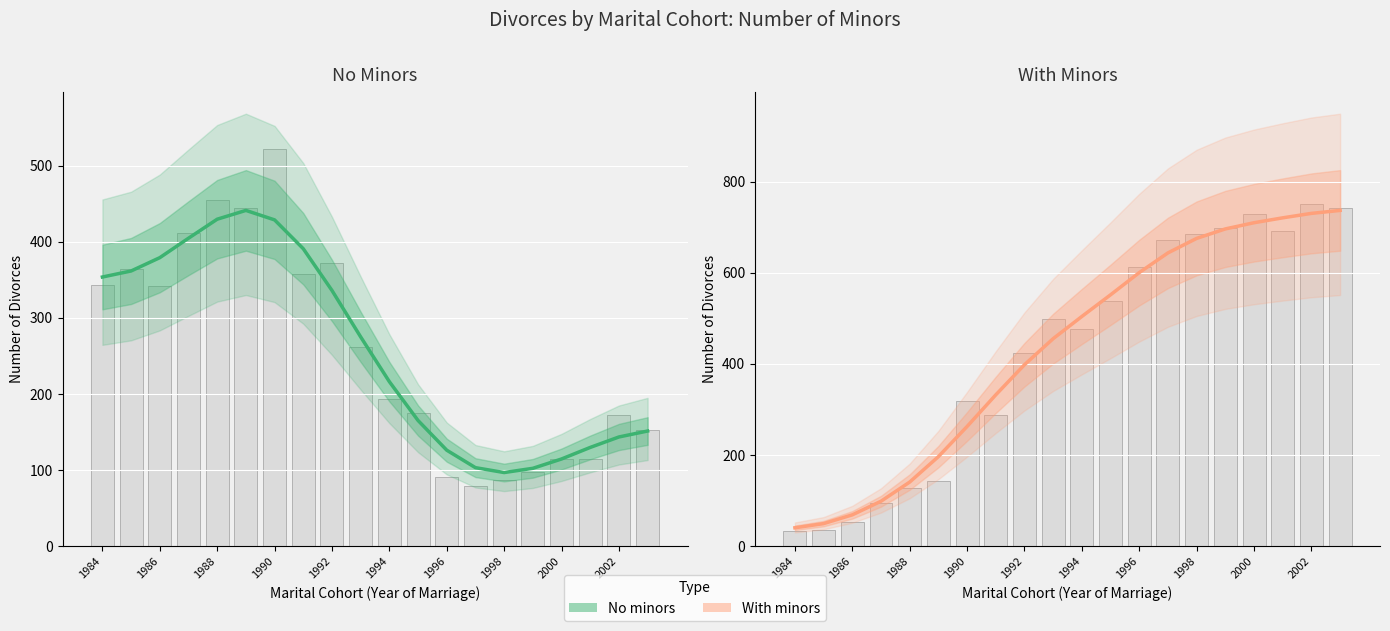

Reading right to left, list all the values displayed in this chart.

No minors: 151.4	143.6	129.8	114.6	102.4	96.8	103.3	126.2	165.2	216.2	275.0	336.0	390.8	428.7	441.2	429.6	404.7	379.1	361.6	353.7
With minors: 736.8	730.3	720.5	709.8	696.2	675.4	643.6	600.4	551.7	504.1	455.5	398.3	332.2	262.8	196.6	140.8	98.8	68.9	49.7	40.5